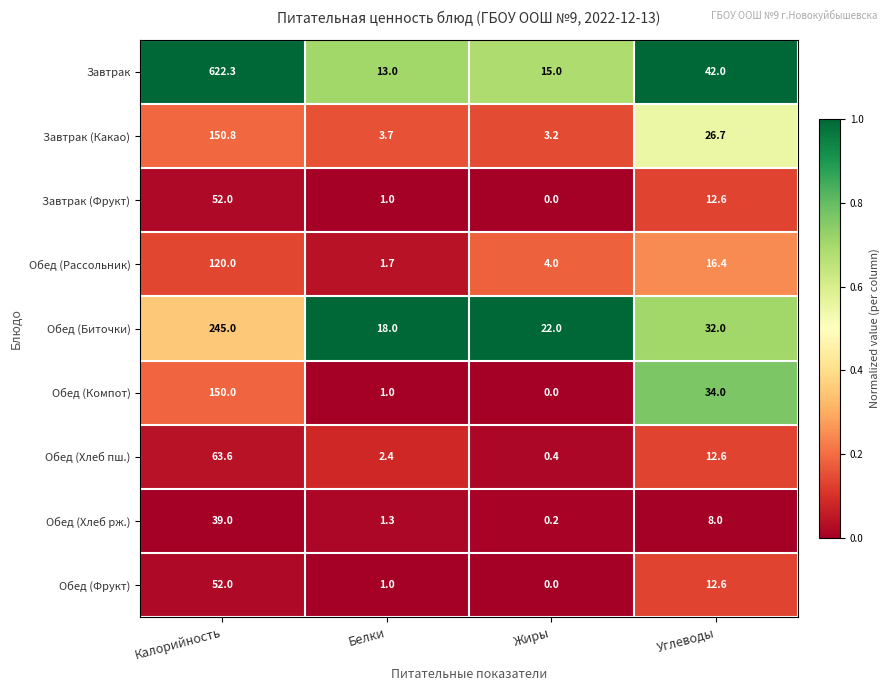

What is the total value across all series at Жиры?

44.8